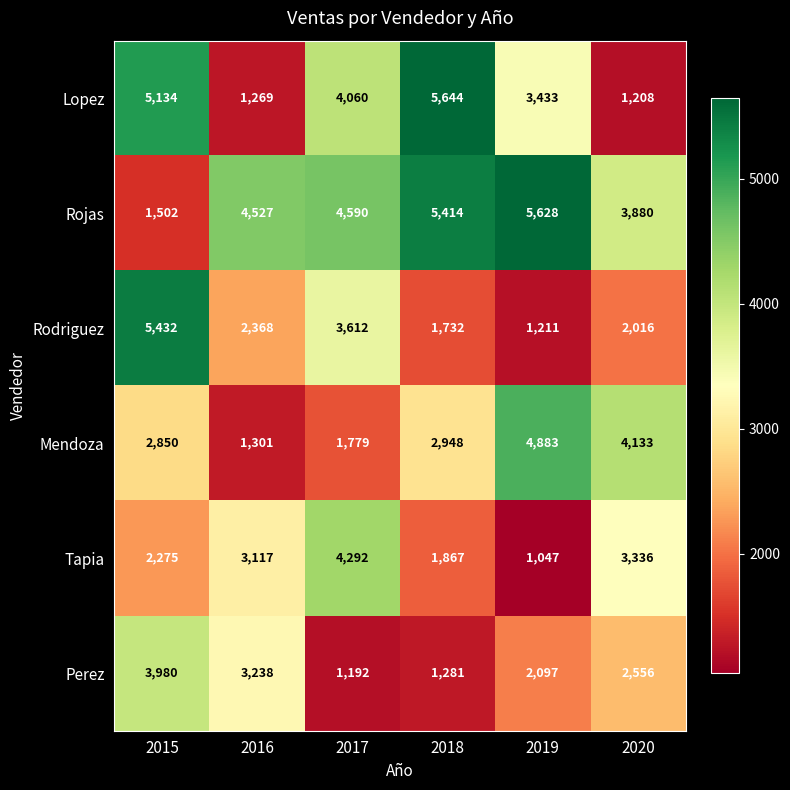

The Lopez series shows 5134 at 2015. True or false?

True